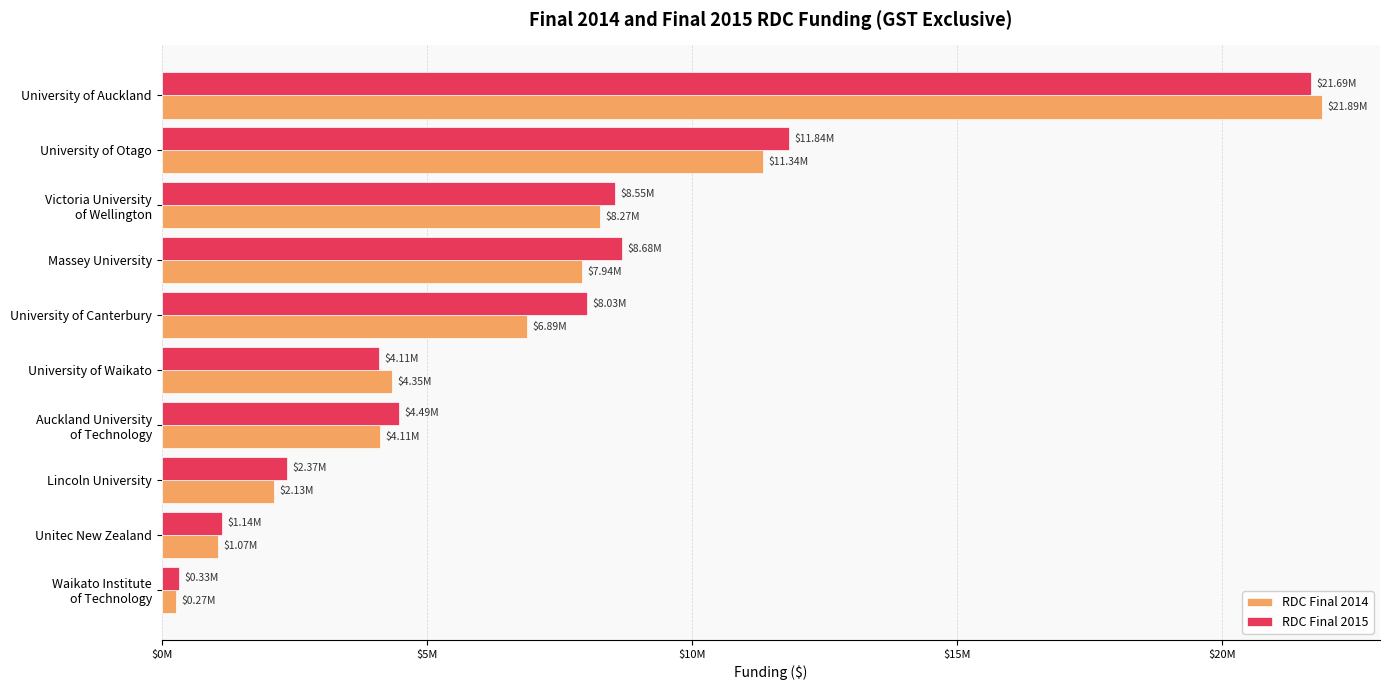

What are all the series names shown in the legend?

RDC Final 2014, RDC Final 2015